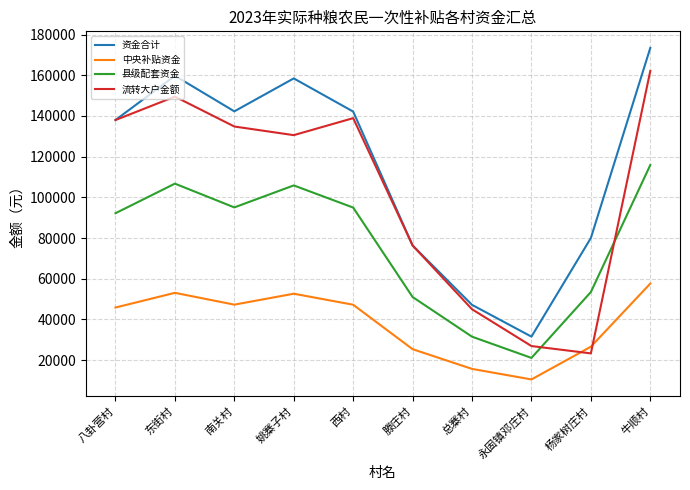

Where is the first local minimum for 流转大户金额?

姚寨子村